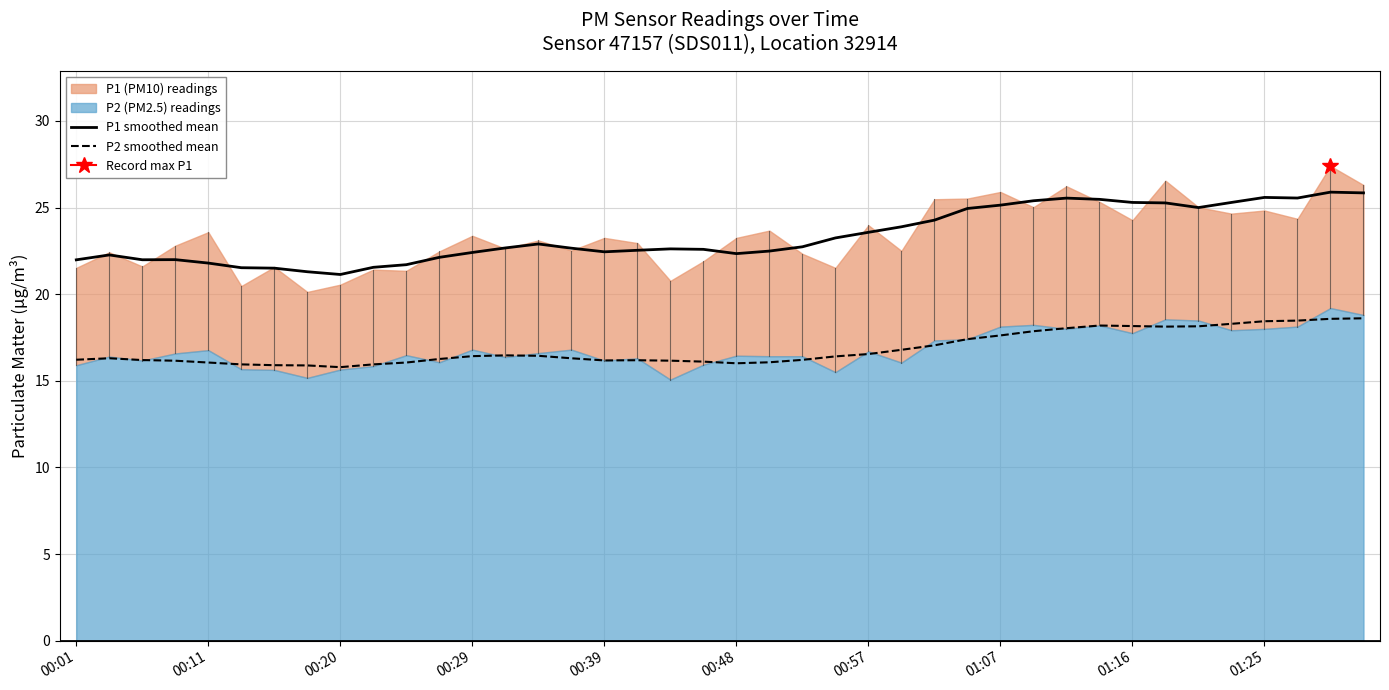

What is the highest value of the P1 smoothed mean series?

25.9